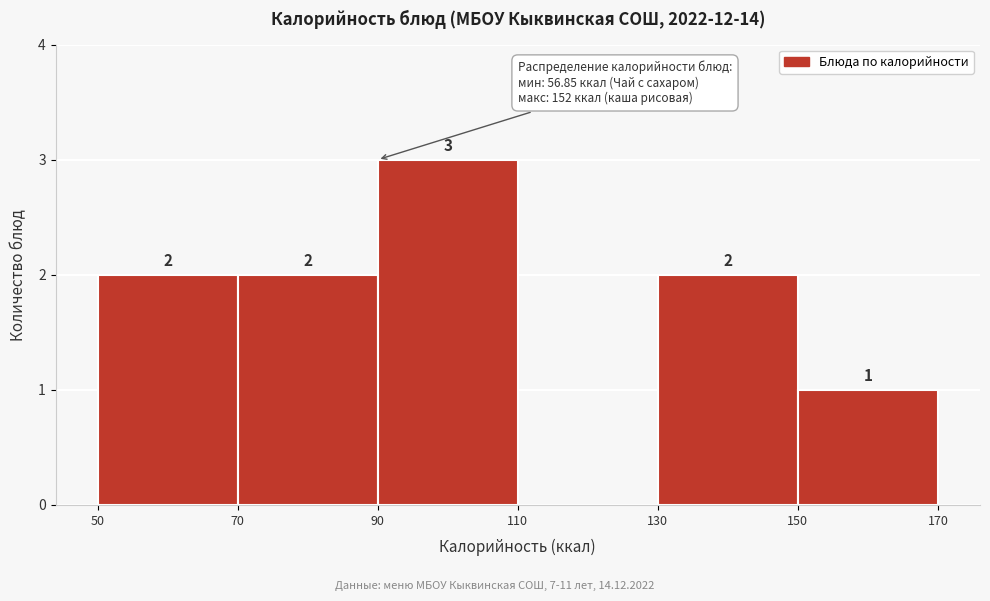

Which range on the x-axis has the tallest bar?

90 to 110